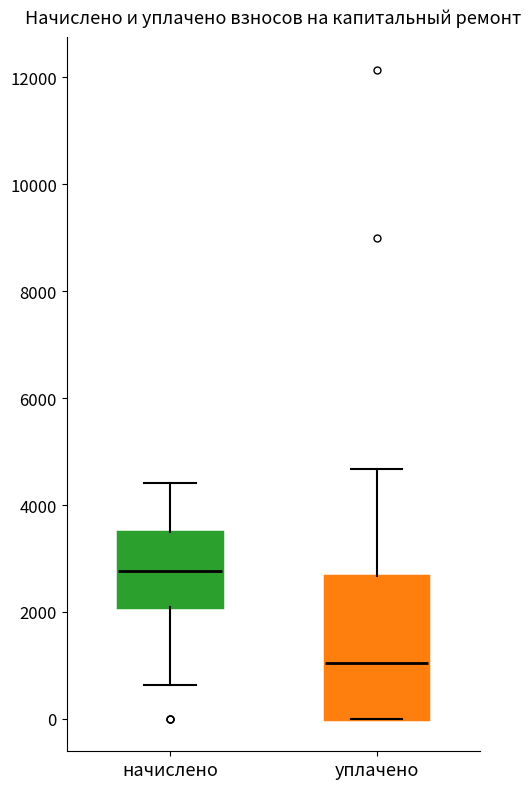

Reading left to right, transcribe this box plot: for each box, give where its median line is, the range the box spans, and where its two whiskers end, as read against the y-axis. The values are not printed on the chart, so give them approximately, as read against the axis.

начислено: median 2800, box 2200 to 3600, whiskers 600 to 4400
уплачено: median 1000, box 0 to 2600, whiskers 0 to 4600